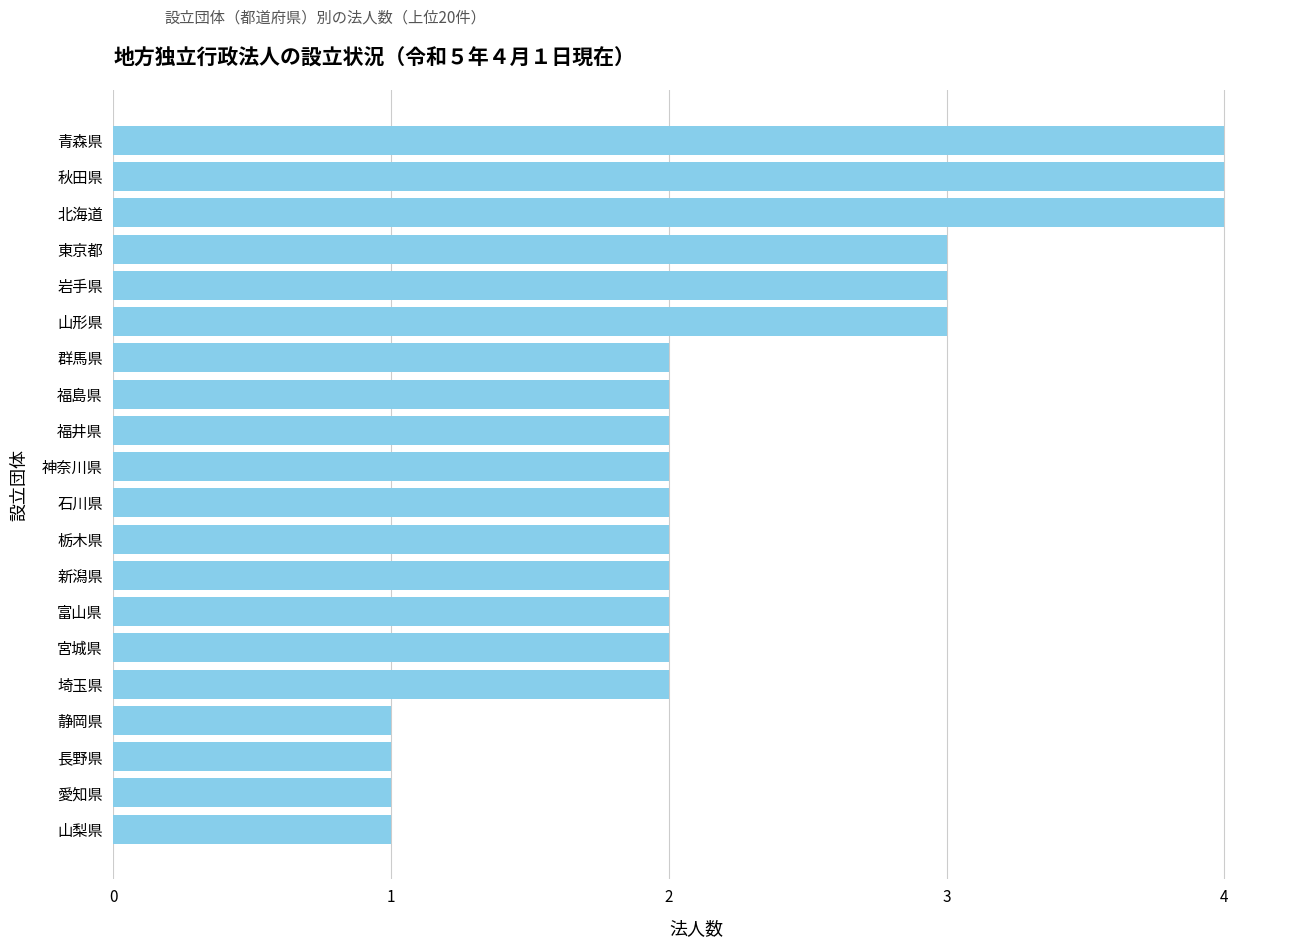

Which has a higher value, 青森県 or 山形県?

青森県